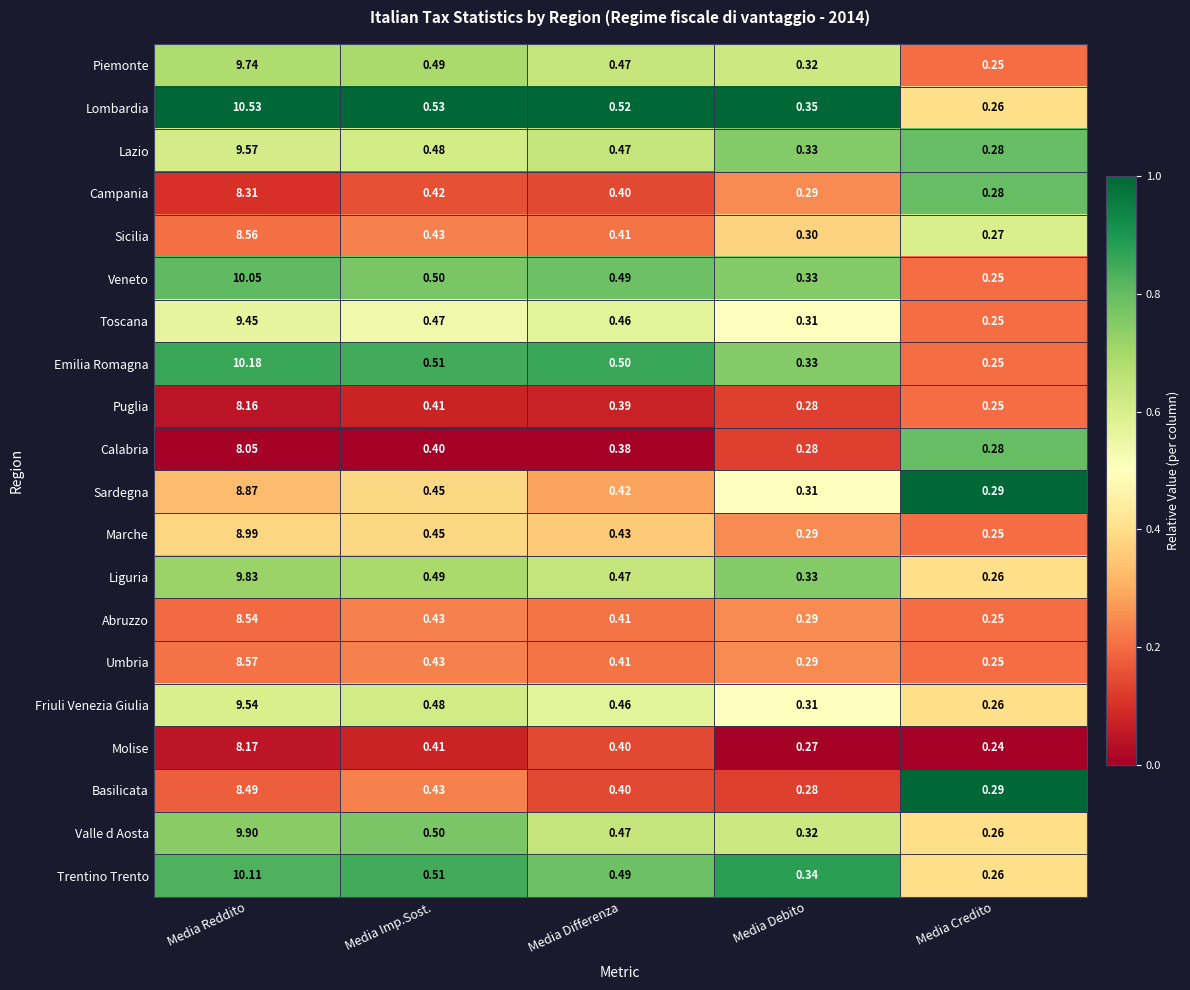

At which category is the sum across all series the highest?

Media Reddito